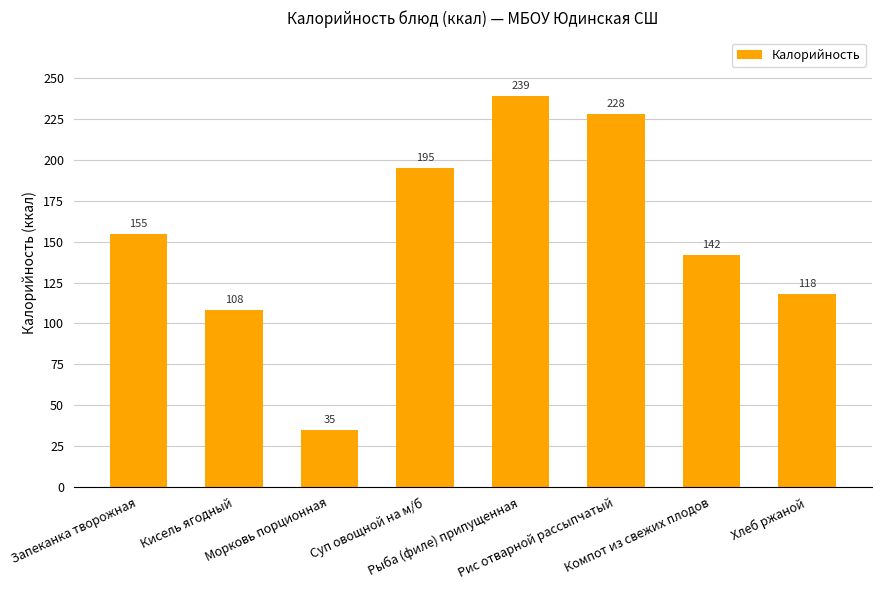

How many categories are shown in the chart?

8